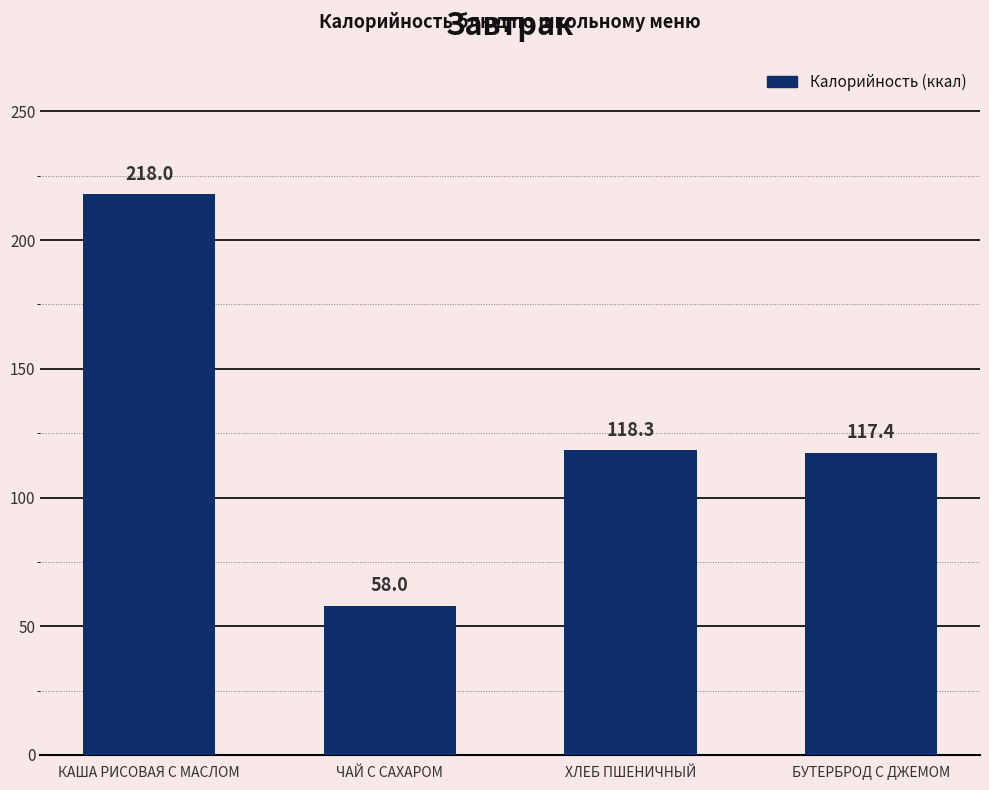

Which category has the highest value across all series?

КАША РИСОВАЯ С МАСЛОМ